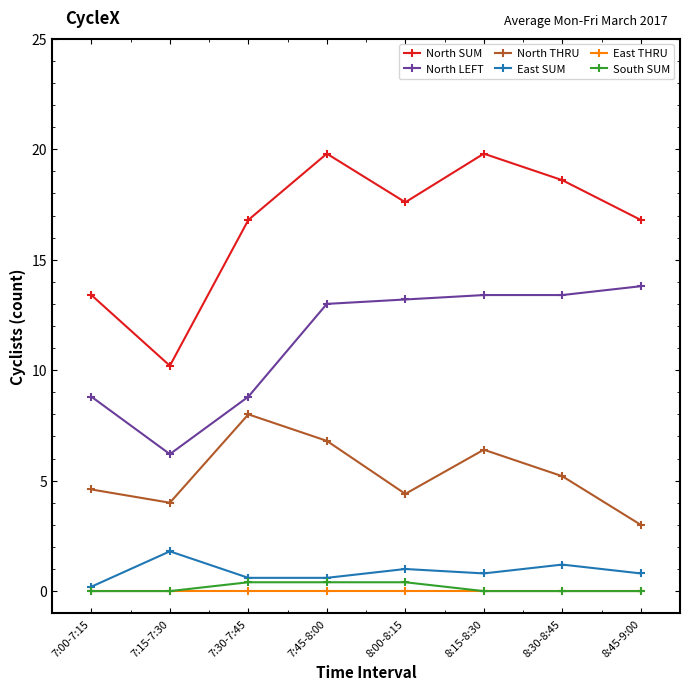

True or false: South SUM has a value of 0.4 at 7:45-8:00.

True